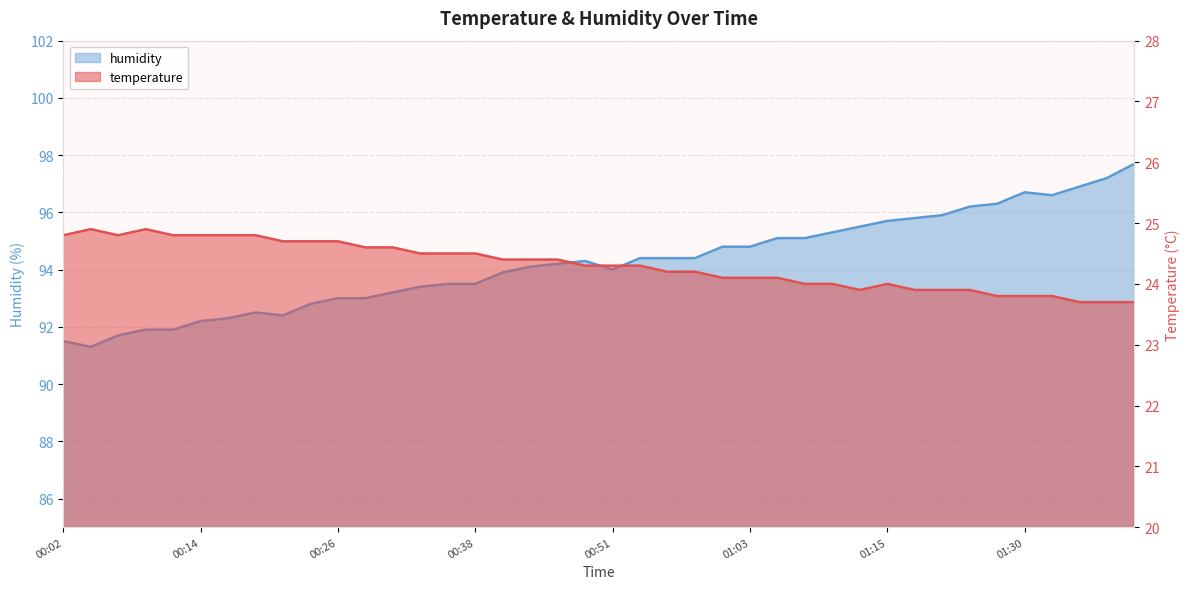

How many distinct data groups are displayed?

2